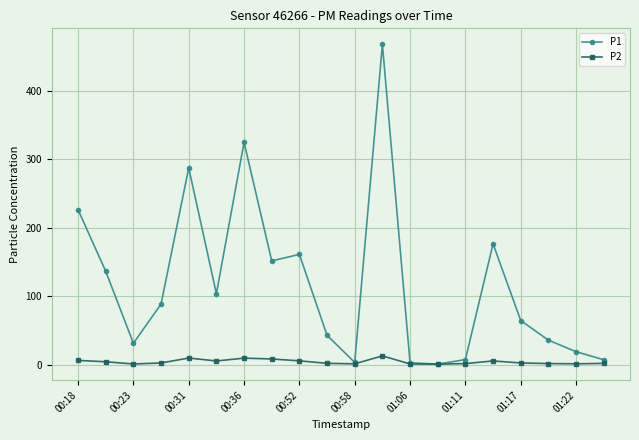

True or false: P2 has more than 1 interior local peaks.

True